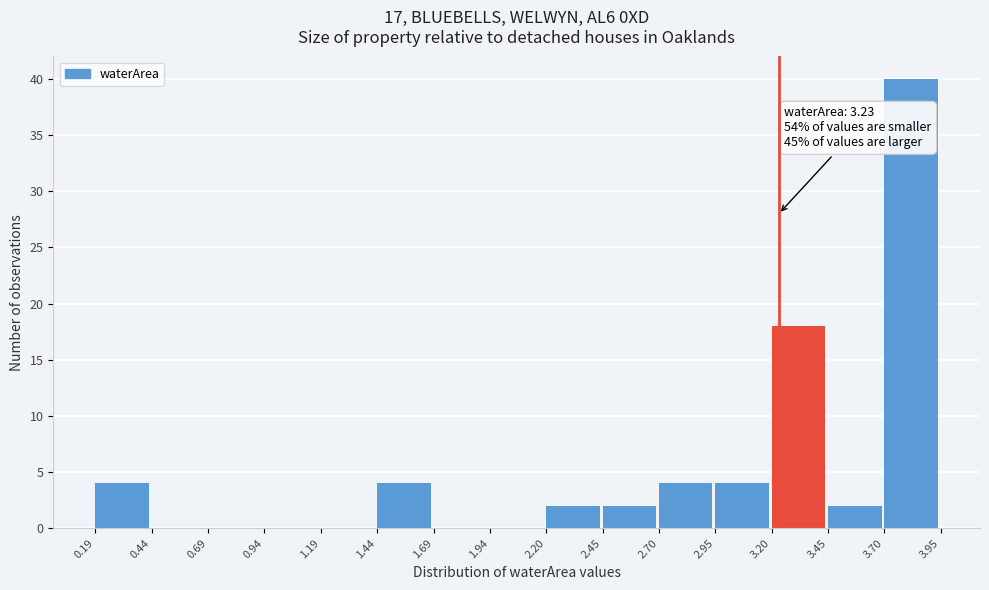

Over which range of the x-axis is the bar tallest?

3.70 to 3.95